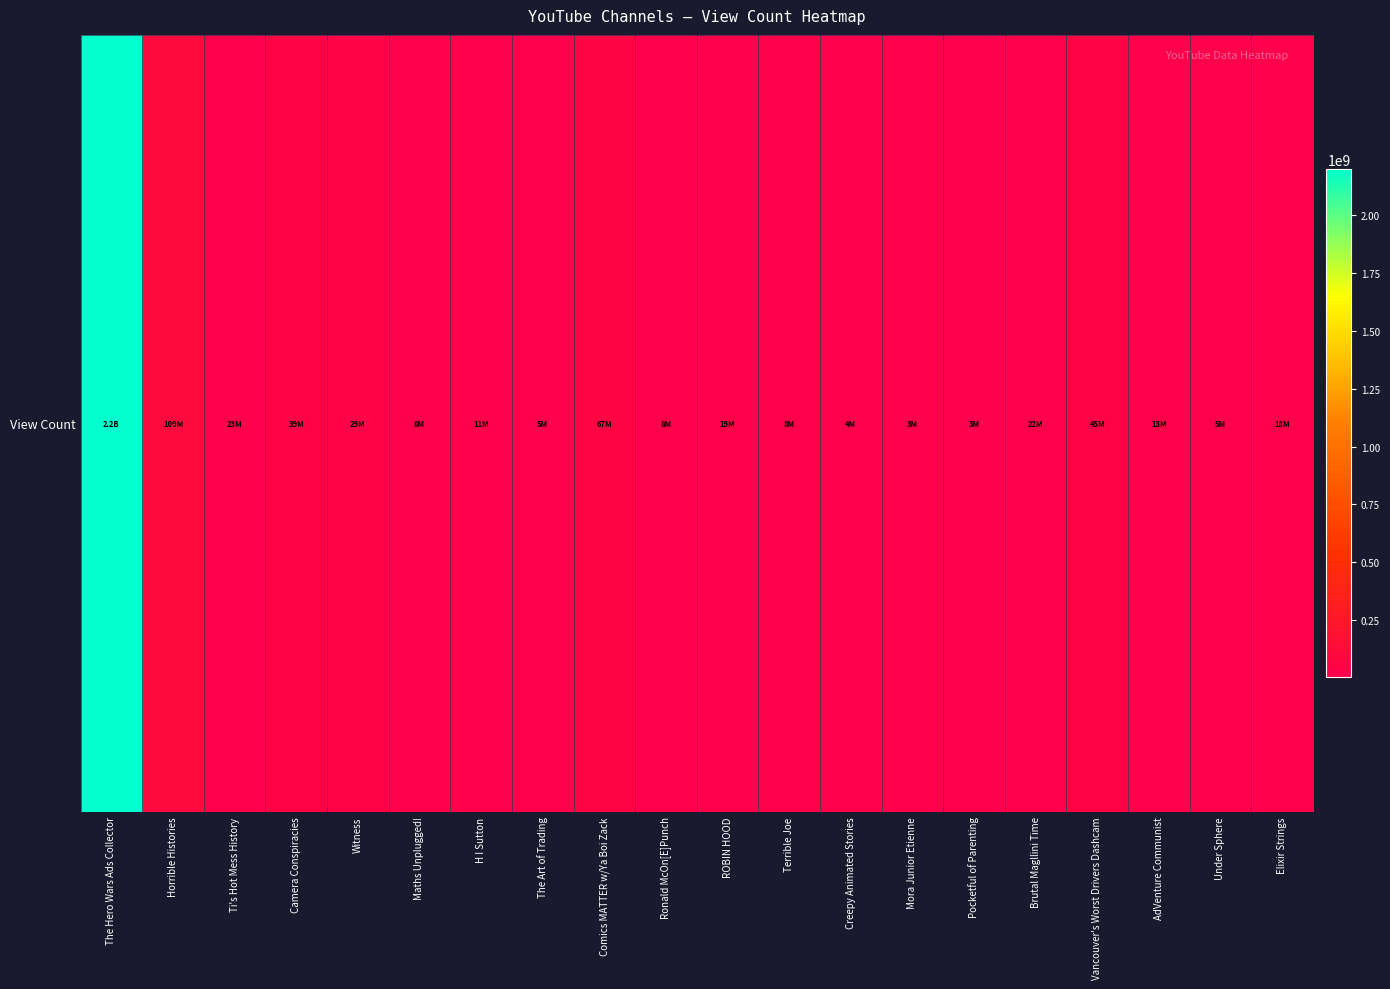

The value at ROBIN HOOD is 19016078. True or false?

True